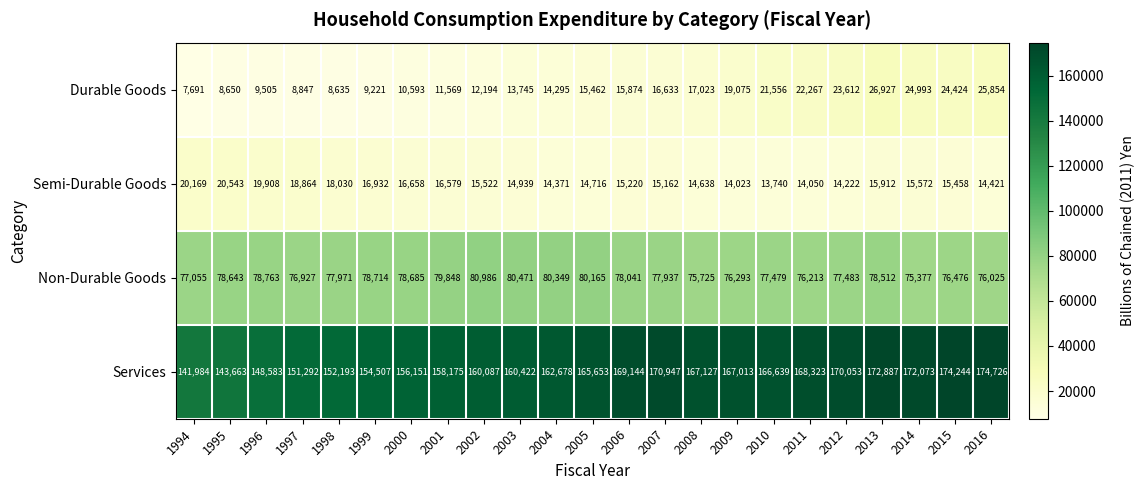

Where is Durable Goods nearest to the value 17309?

2008